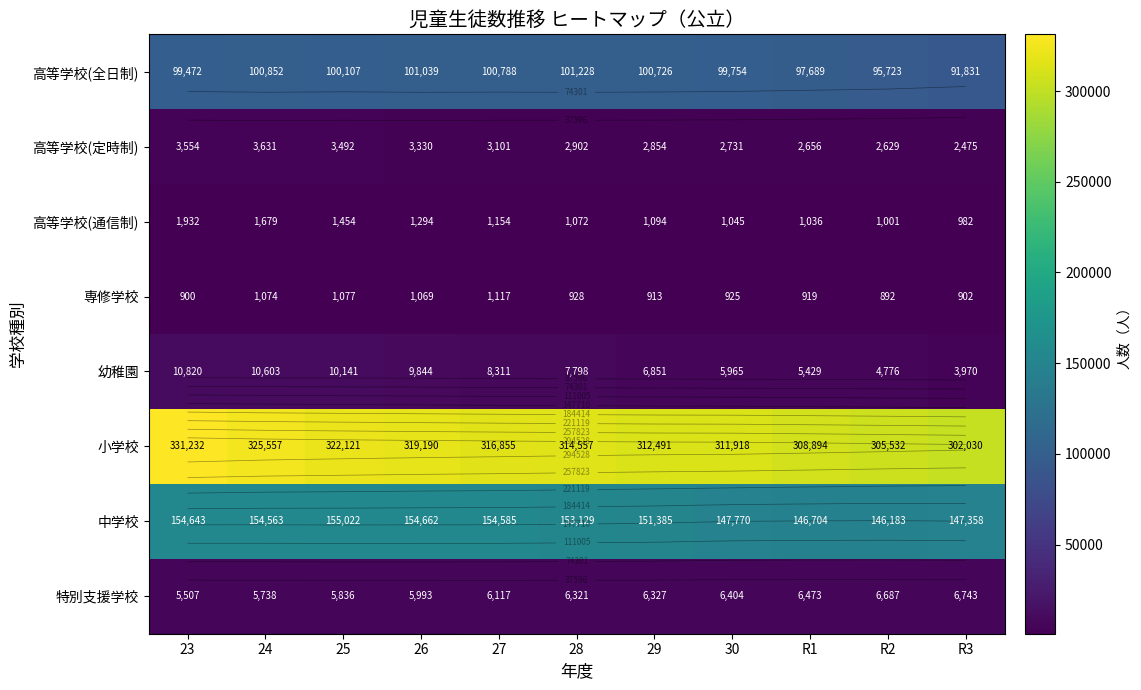

What is the sum of all 中学校 values?

1666004